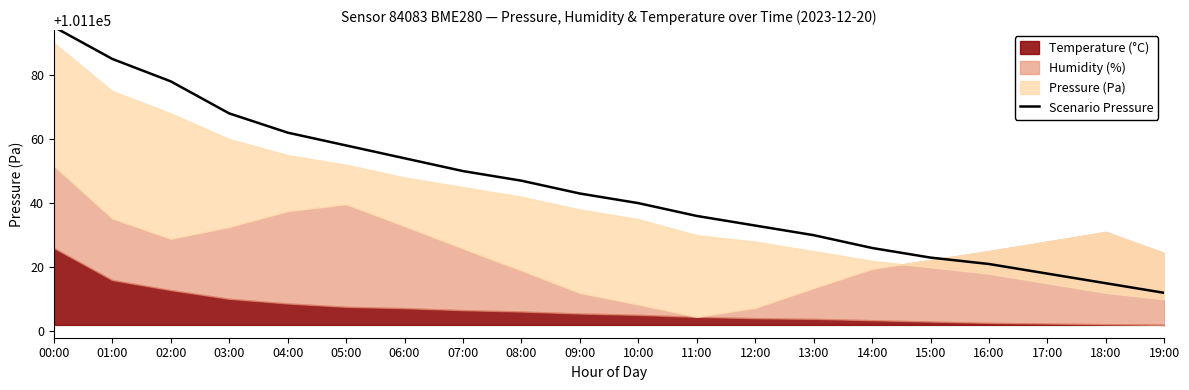

Reading right to left, what are all the values shown in this chart?

101112	101115	101118	101121	101123	101126	101130	101133	101136	101140	101143	101147	101150	101154	101158	101162	101168	101178	101185	101195